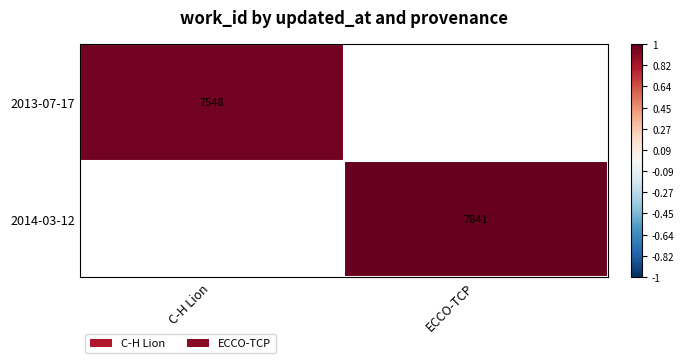

How many values in 2014-03-12 are above zero?

1